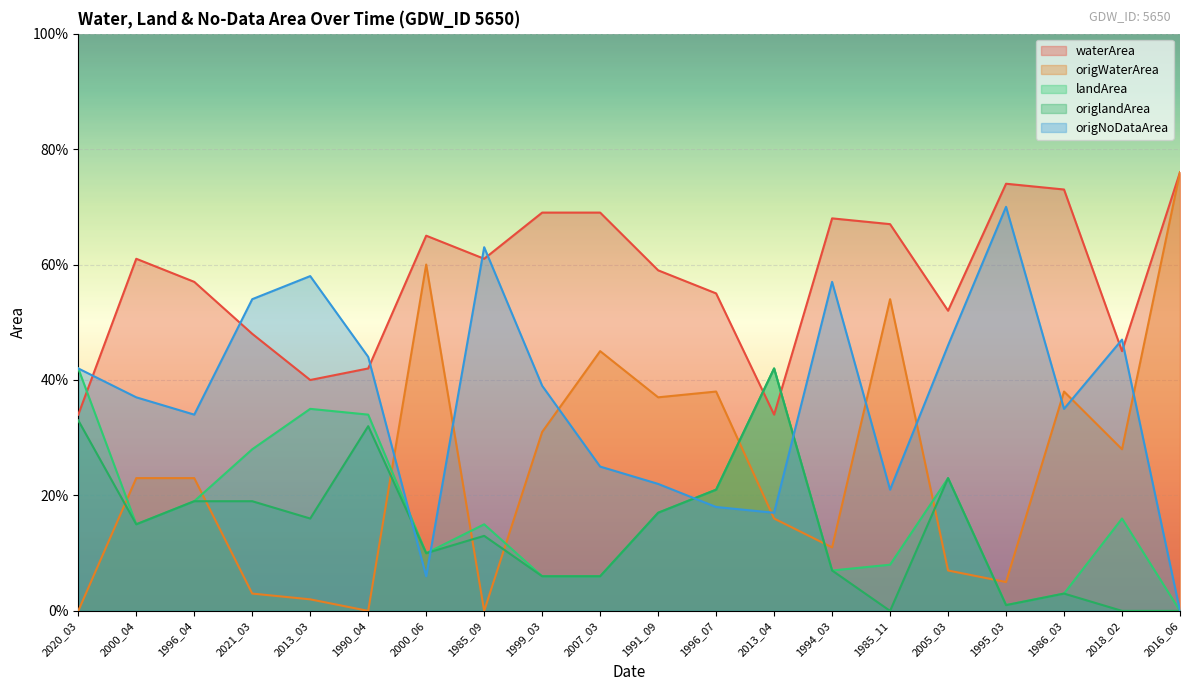

Reading left to right, list all the values displayed in this chart.

waterArea: 2020_03=0.3	2000_04=0.6	1996_04=0.6	2021_03=0.5	2013_03=0.4	1990_04=0.4	2000_06=0.7	1985_09=0.6	1999_03=0.7	2007_03=0.7	1991_09=0.6	1996_07=0.6	2013_04=0.3	1994_03=0.7	1985_11=0.7	2005_03=0.5	1995_03=0.7	1986_03=0.7	2018_02=0.5	2016_06=0.8
origWaterArea: 2020_03=0.0	2000_04=0.2	1996_04=0.2	2021_03=0.0	2013_03=0.0	1990_04=0.0	2000_06=0.6	1985_09=0.0	1999_03=0.3	2007_03=0.5	1991_09=0.4	1996_07=0.4	2013_04=0.2	1994_03=0.1	1985_11=0.5	2005_03=0.1	1995_03=0.1	1986_03=0.4	2018_02=0.3	2016_06=0.8
landArea: 2020_03=0.4	2000_04=0.1	1996_04=0.2	2021_03=0.3	2013_03=0.3	1990_04=0.3	2000_06=0.1	1985_09=0.1	1999_03=0.1	2007_03=0.1	1991_09=0.2	1996_07=0.2	2013_04=0.4	1994_03=0.1	1985_11=0.1	2005_03=0.2	1995_03=0.0	1986_03=0.0	2018_02=0.2	2016_06=0.0
origlandArea: 2020_03=0.3	2000_04=0.1	1996_04=0.2	2021_03=0.2	2013_03=0.2	1990_04=0.3	2000_06=0.1	1985_09=0.1	1999_03=0.1	2007_03=0.1	1991_09=0.2	1996_07=0.2	2013_04=0.4	1994_03=0.1	1985_11=0.0	2005_03=0.2	1995_03=0.0	1986_03=0.0	2018_02=0.0	2016_06=0.0
origNoDataArea: 2020_03=0.4	2000_04=0.4	1996_04=0.3	2021_03=0.5	2013_03=0.6	1990_04=0.4	2000_06=0.1	1985_09=0.6	1999_03=0.4	2007_03=0.2	1991_09=0.2	1996_07=0.2	2013_04=0.2	1994_03=0.6	1985_11=0.2	2005_03=0.5	1995_03=0.7	1986_03=0.3	2018_02=0.5	2016_06=0.0